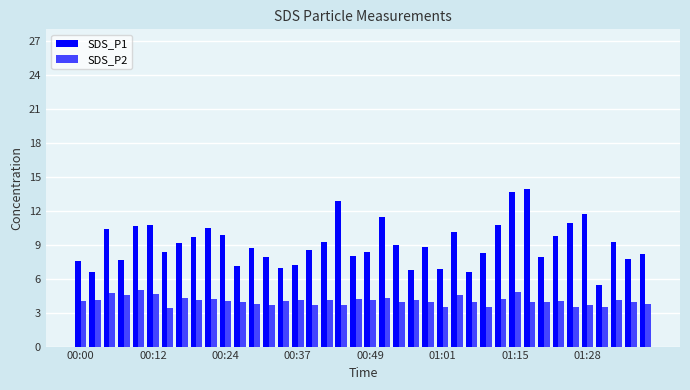

Rank the series by their average value, from lowest to highest.

SDS_P2, SDS_P1